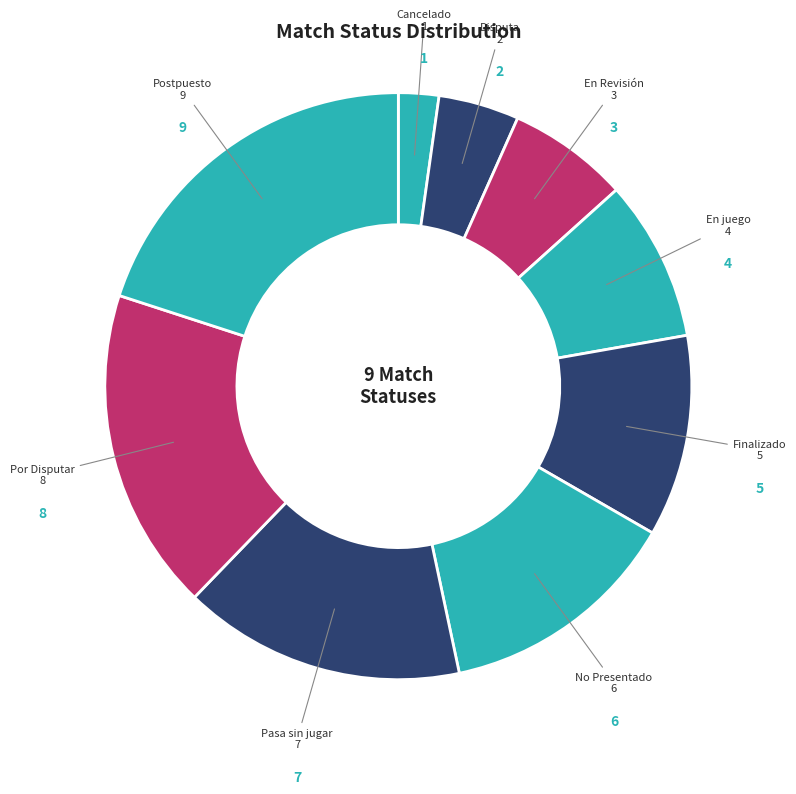

Combined, do Postpuesto and No Presentado account for over 50%?

No